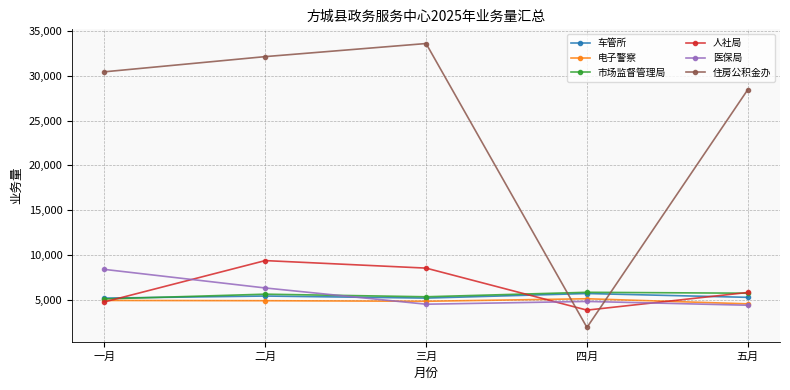

At how many categories does at least one series exceed 22930?

4